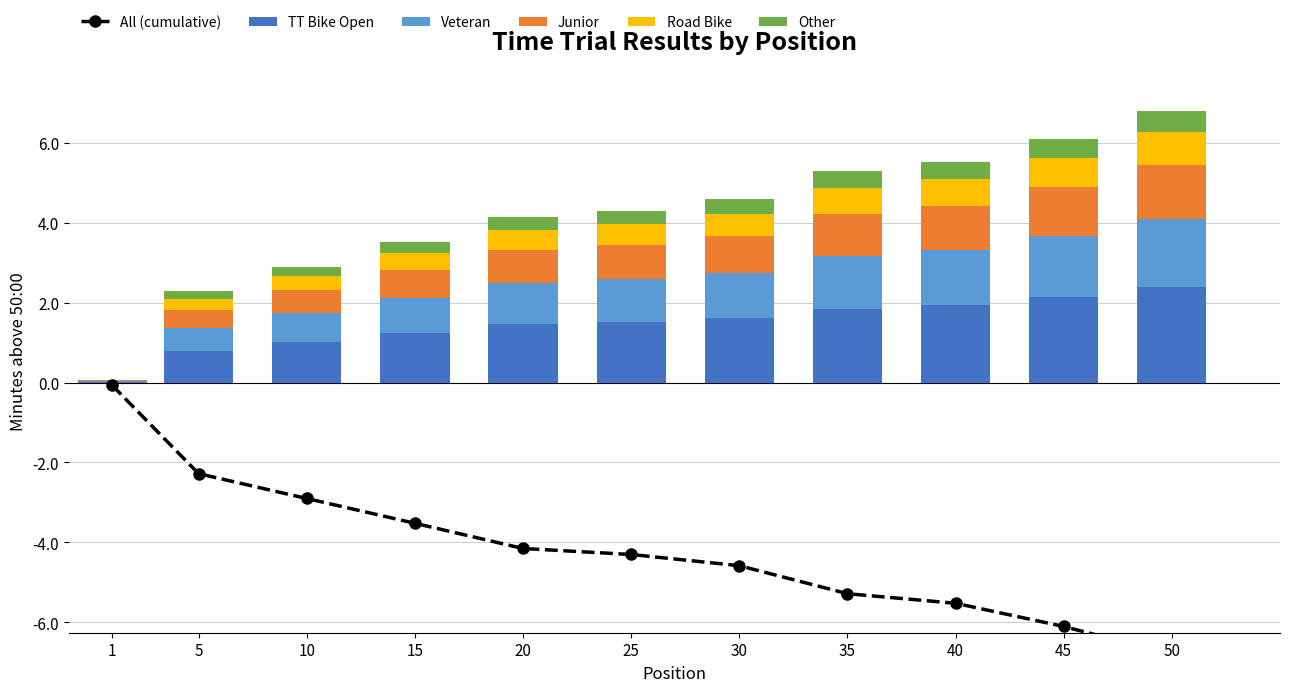

What is the difference between the highest and lowest values at 1?

0.1